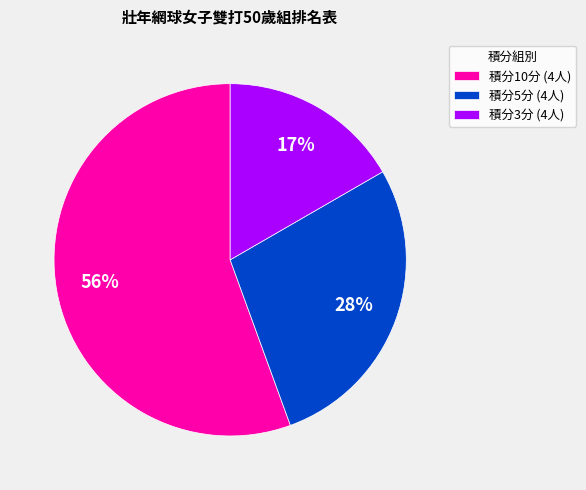

Does any single category account for the majority?

Yes